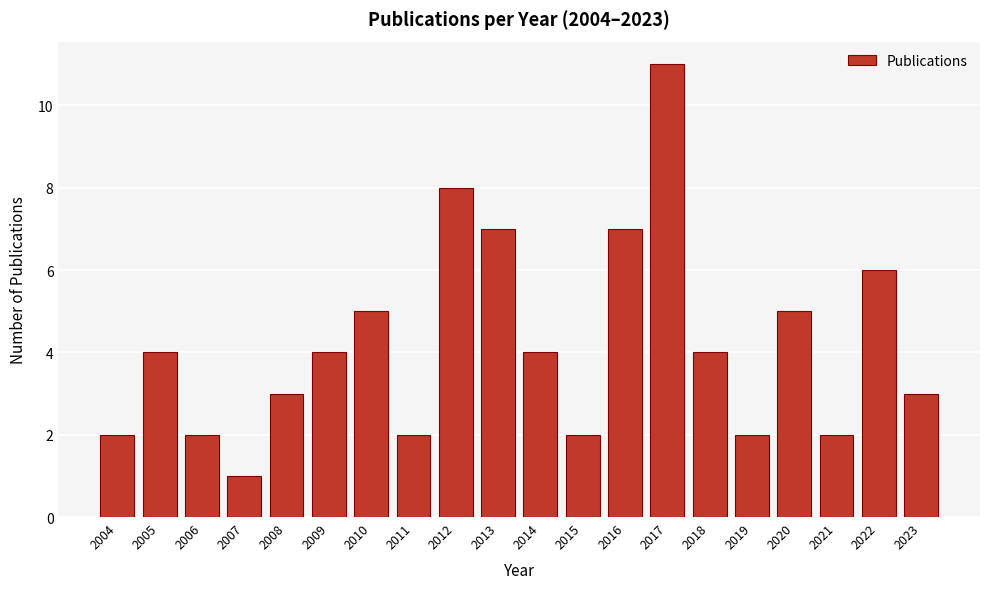

Reading right to left, extract all data points from this chart.

3	6	2	5	2	4	11	7	2	4	7	8	2	5	4	3	1	2	4	2